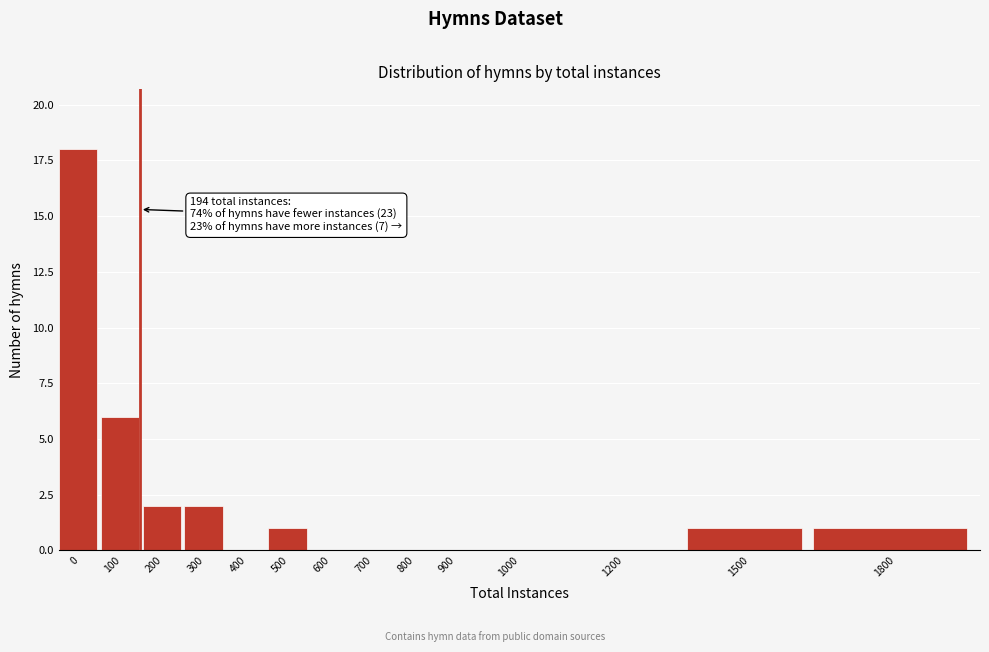

Reading left to right, extract all data points from this chart.

0=18	100=6	200=2	300=2	400=0	500=1	600=0	700=0	800=0	900=0	1000=0	1200=0	1500=1	1800=1